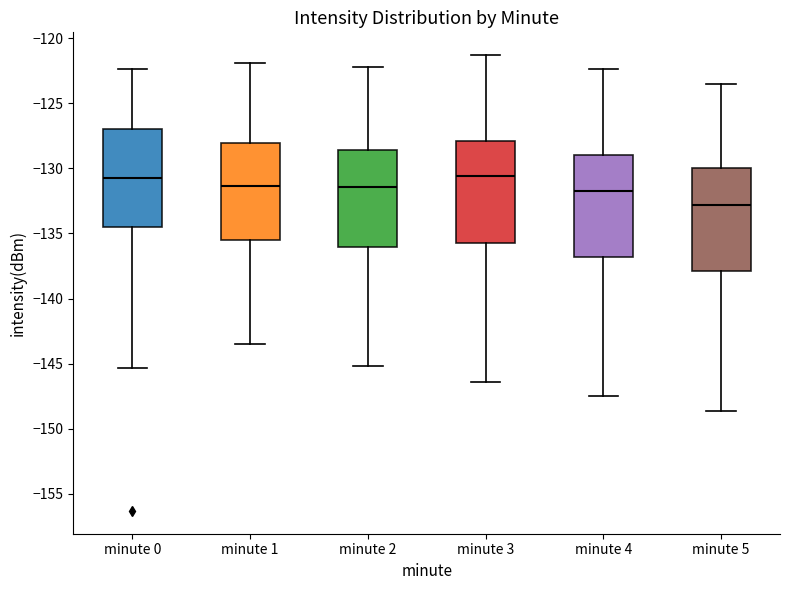

Reading left to right, read every box against the y-axis: the position of its median line, the range the box covers, and the ends of its whiskers. The values are not printed on the chart, so give them approximately, as read against the axis.

minute 0: median -130.5, box -134.5 to -127.0, whiskers -145.5 to -122.5
minute 1: median -131.5, box -135.5 to -128.0, whiskers -143.5 to -122.0
minute 2: median -131.5, box -136.0 to -128.5, whiskers -145.0 to -122.0
minute 3: median -130.5, box -135.5 to -128.0, whiskers -146.5 to -121.5
minute 4: median -131.5, box -137.0 to -129.0, whiskers -147.5 to -122.5
minute 5: median -133.0, box -138.0 to -130.0, whiskers -148.5 to -123.5